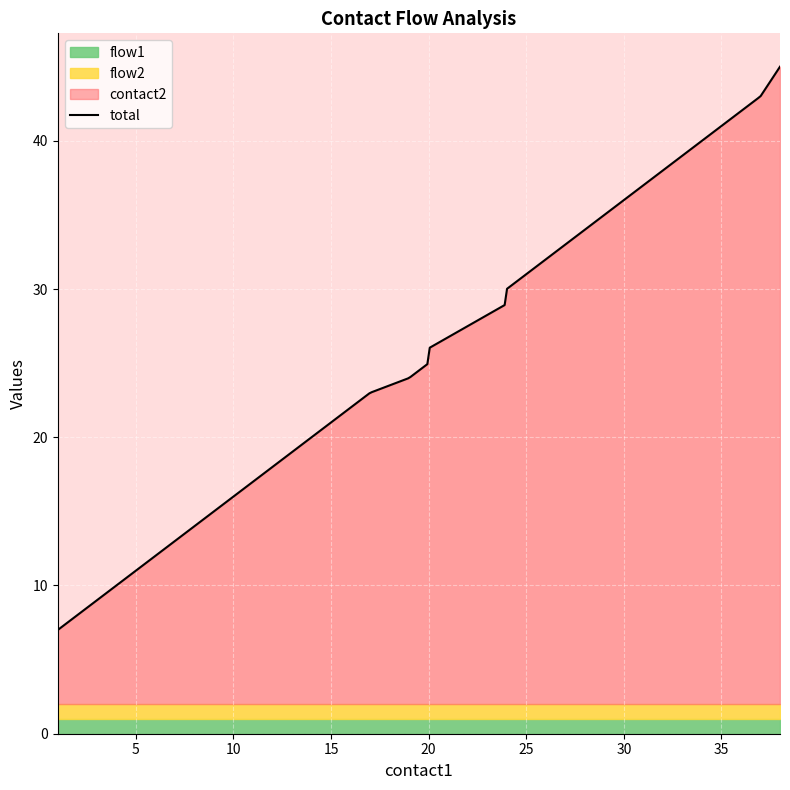

What is the sum of the flow1 values at 7 and 6?

2